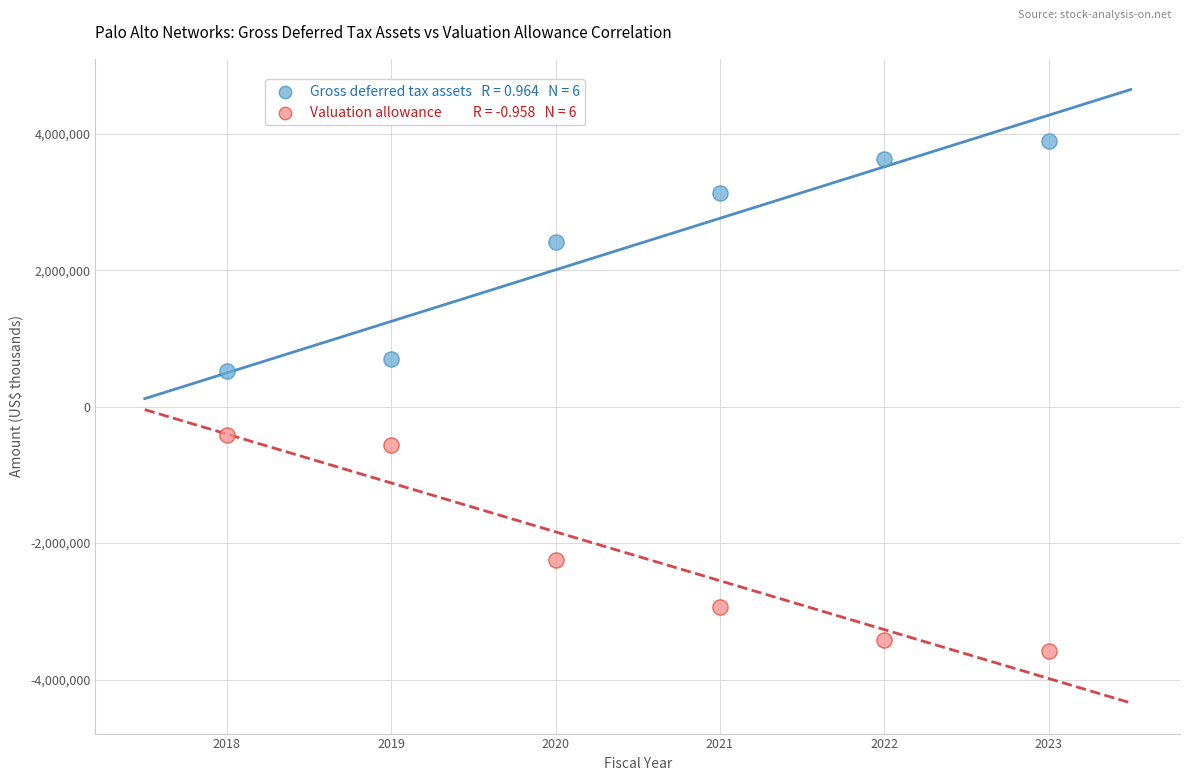

Across all data points, what is the range of Y values (max minus min)?

7486400